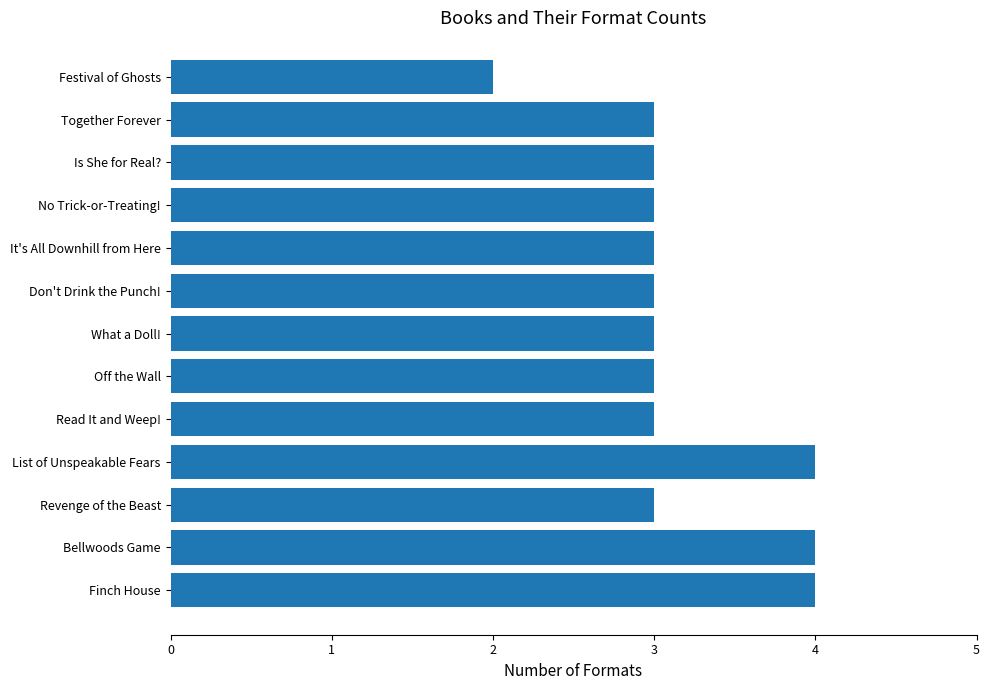

Reading bottom to top, list all the values displayed in this chart.

4	4	3	4	3	3	3	3	3	3	3	3	2